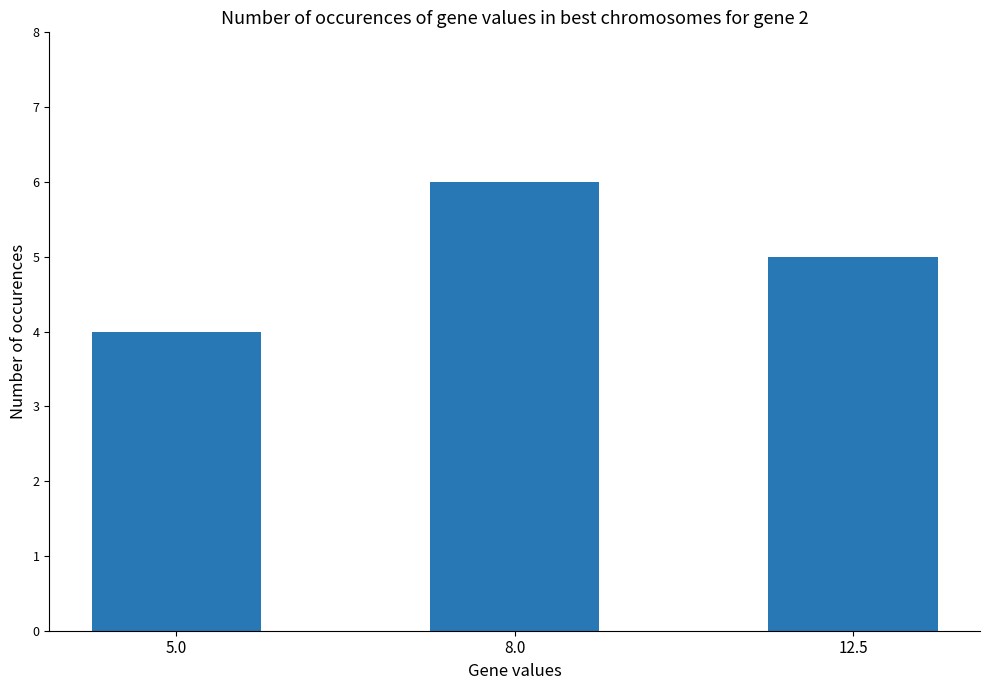

Approximately how many times larger is the value at 5.0 compared to 8.0?

0.7